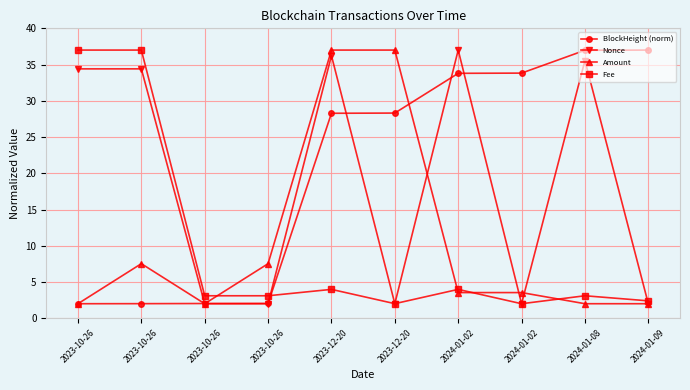

How many times do Fee and Amount cross each other?

4